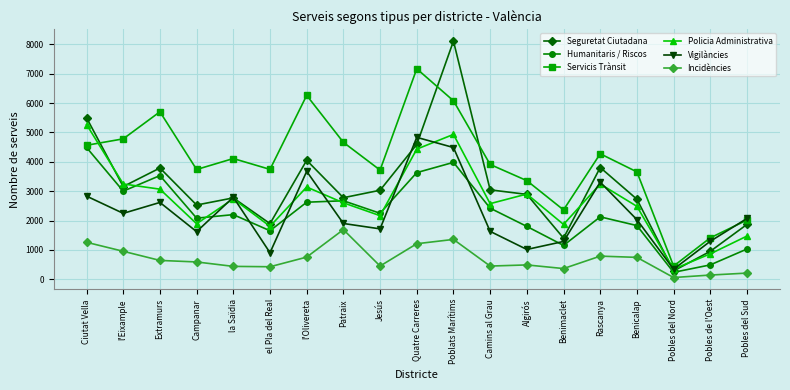

What is the average value of the Incidències series?

688